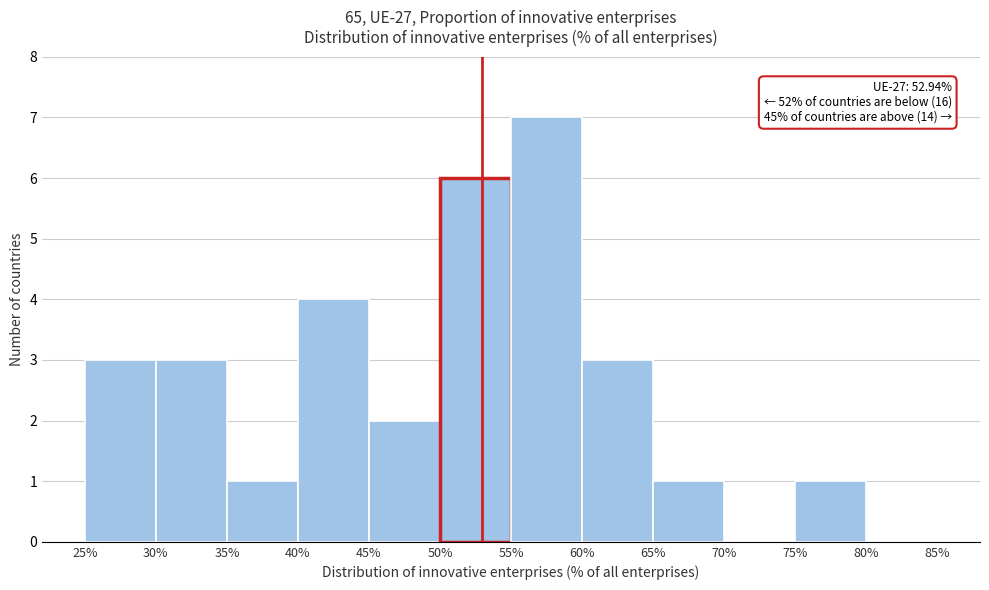

Which range on the x-axis has the tallest bar?

55% to 60%